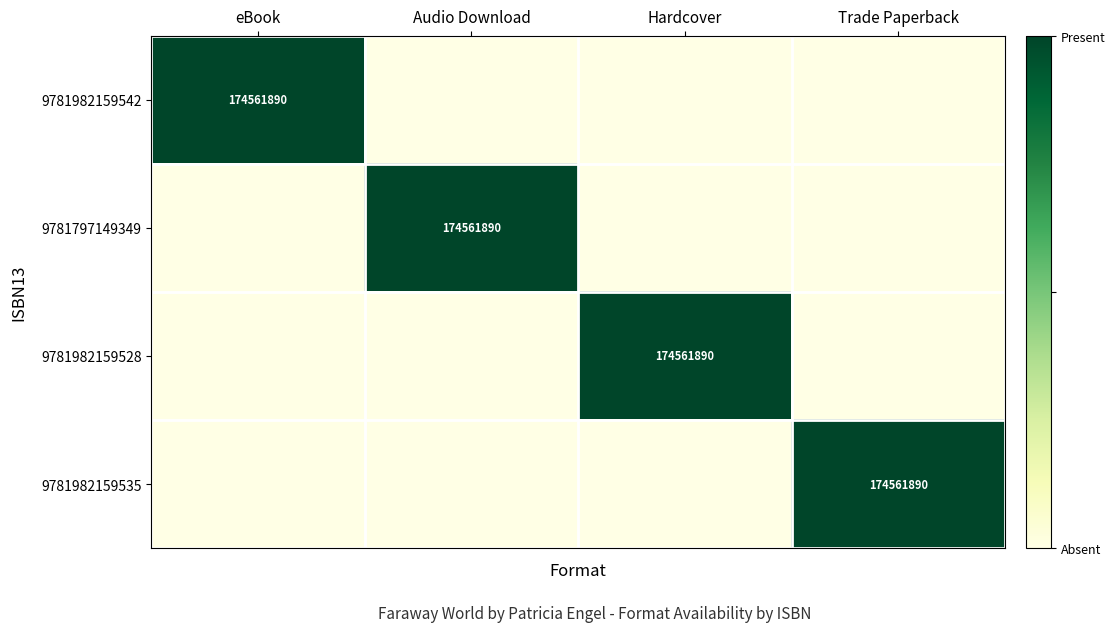

At which category is the sum across all series the highest?

eBook